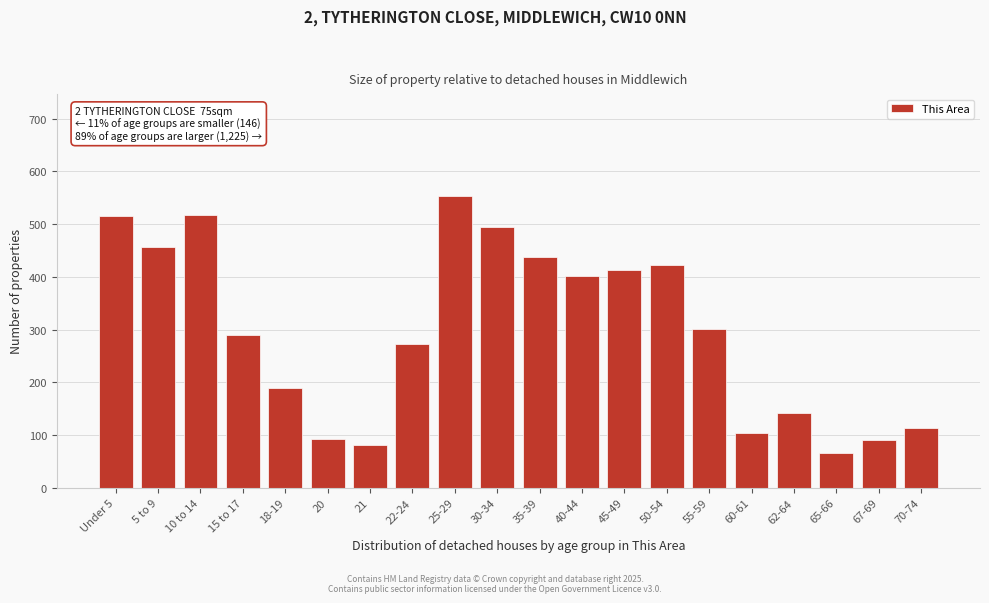

What is the difference between the values at 18-19 and 20?

97